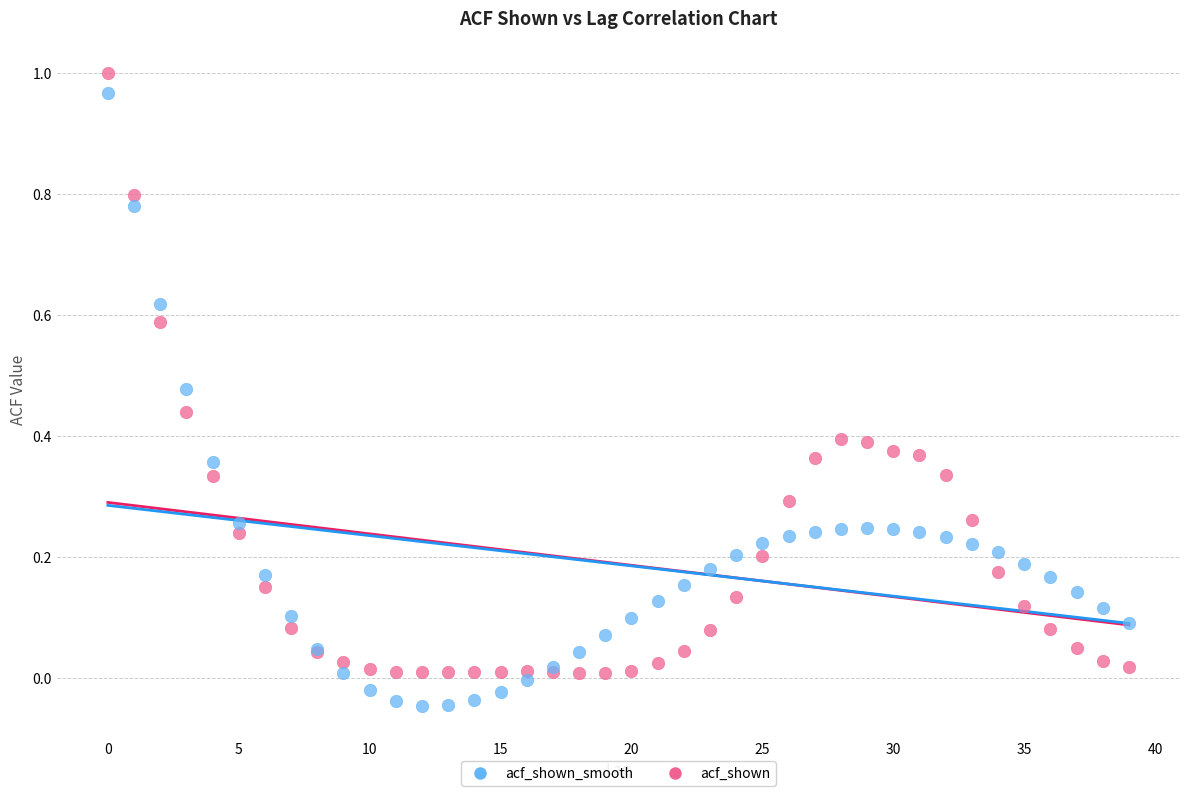

What are all the series names shown in the legend?

acf_shown_smooth, acf_shown